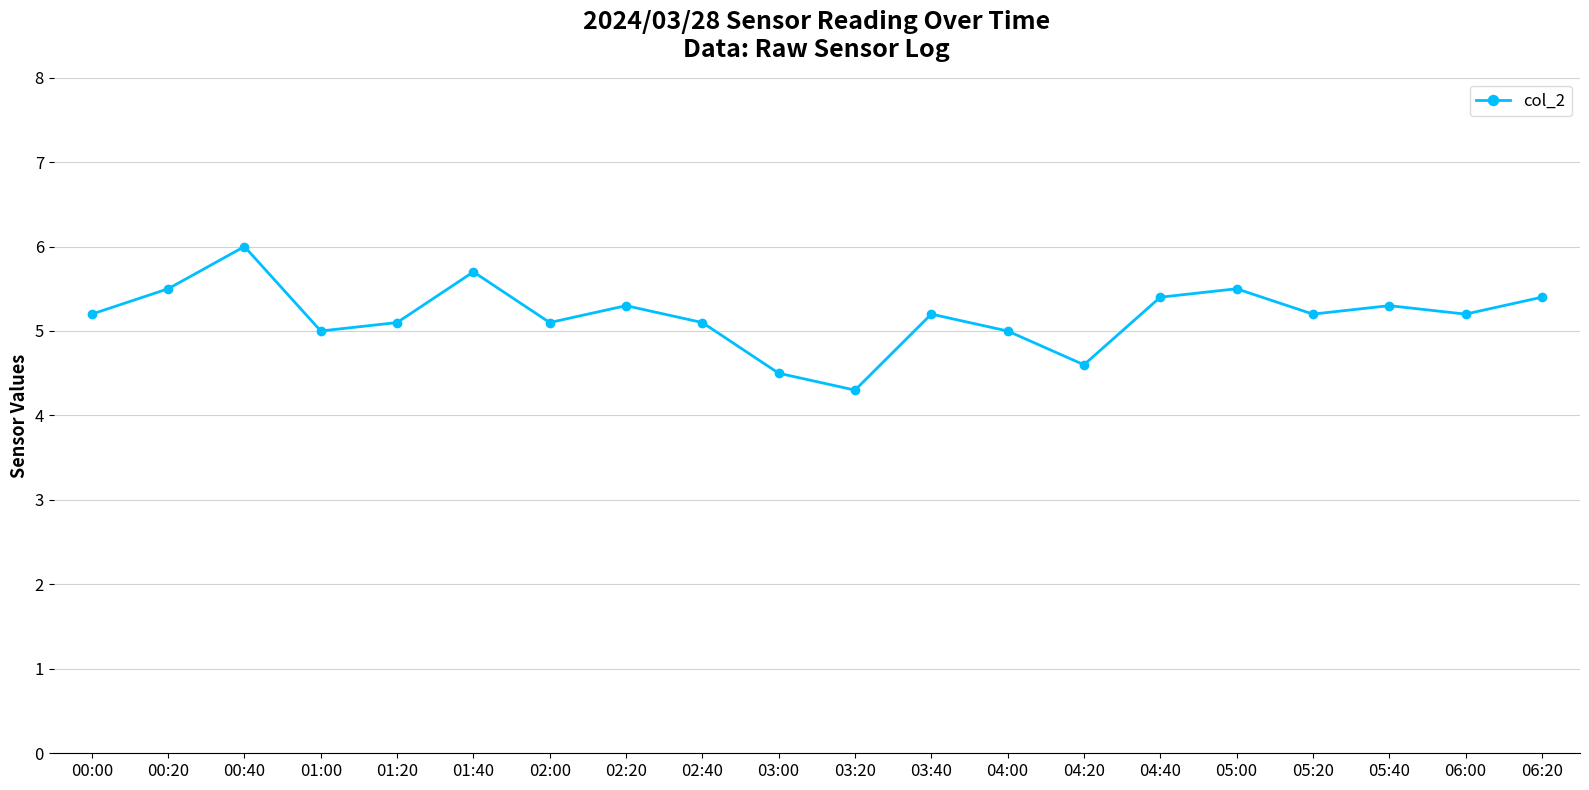

What is the difference between the values at 00:00 and 04:40?

0.2